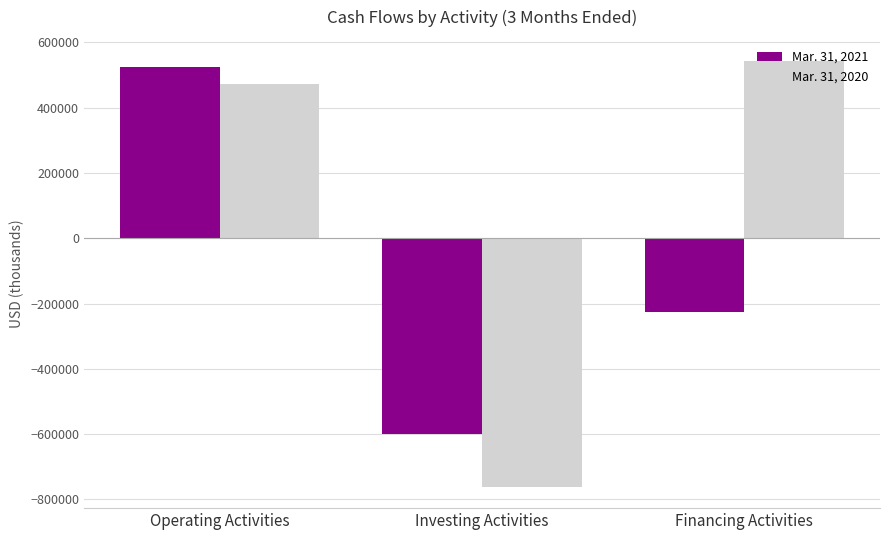

At how many categories does at least one series exceed 143271?

2